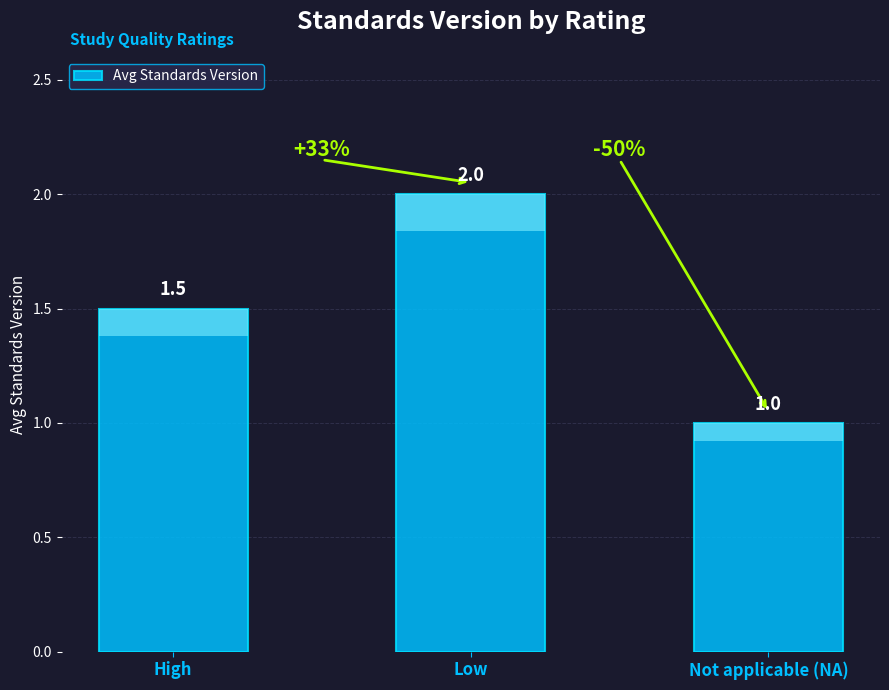

Reading left to right, extract all data points from this chart.

High=1.5	Low=2.0	Not applicable (NA)=1.0